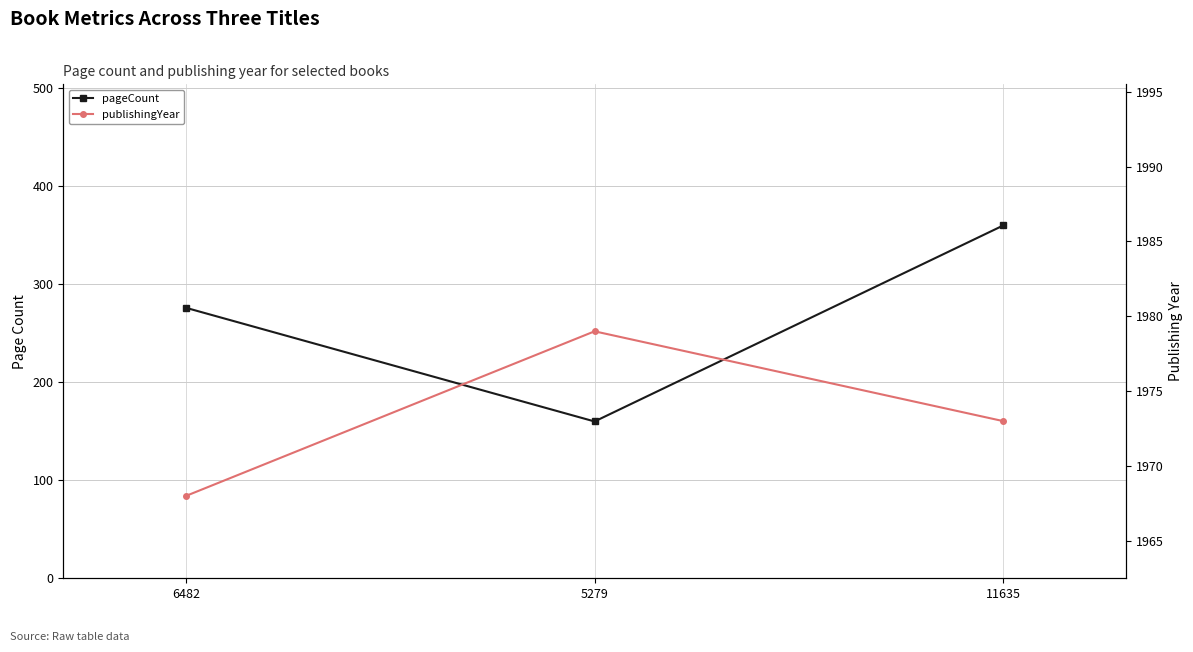

Reading left to right, extract all data points from this chart.

pageCount: 6482=276	5279=160	11635=360
publishingYear: 6482=1968	5279=1979	11635=1973